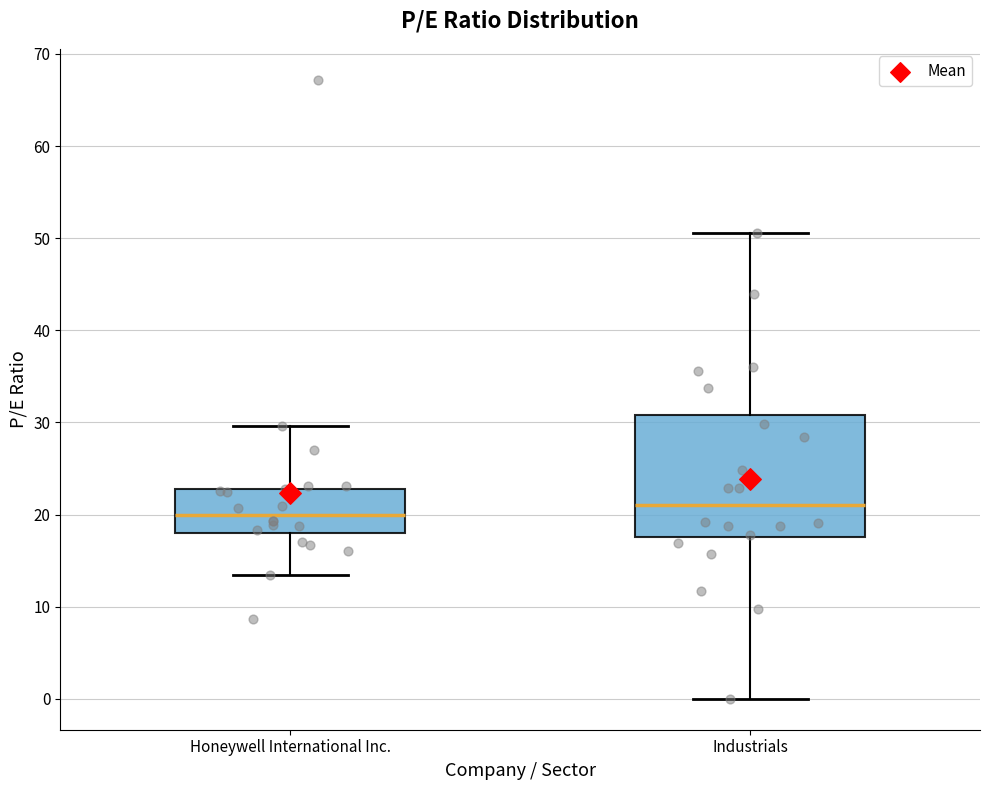

Reading left to right, transcribe this box plot: for each box, give where its median line is, the range the box spans, and where its two whiskers end, as read against the y-axis. The values are not printed on the chart, so give them approximately, as read against the axis.

Honeywell International Inc.: median 20, box 18 to 23, whiskers 13 to 30
Industrials: median 21, box 18 to 31, whiskers 0 to 51